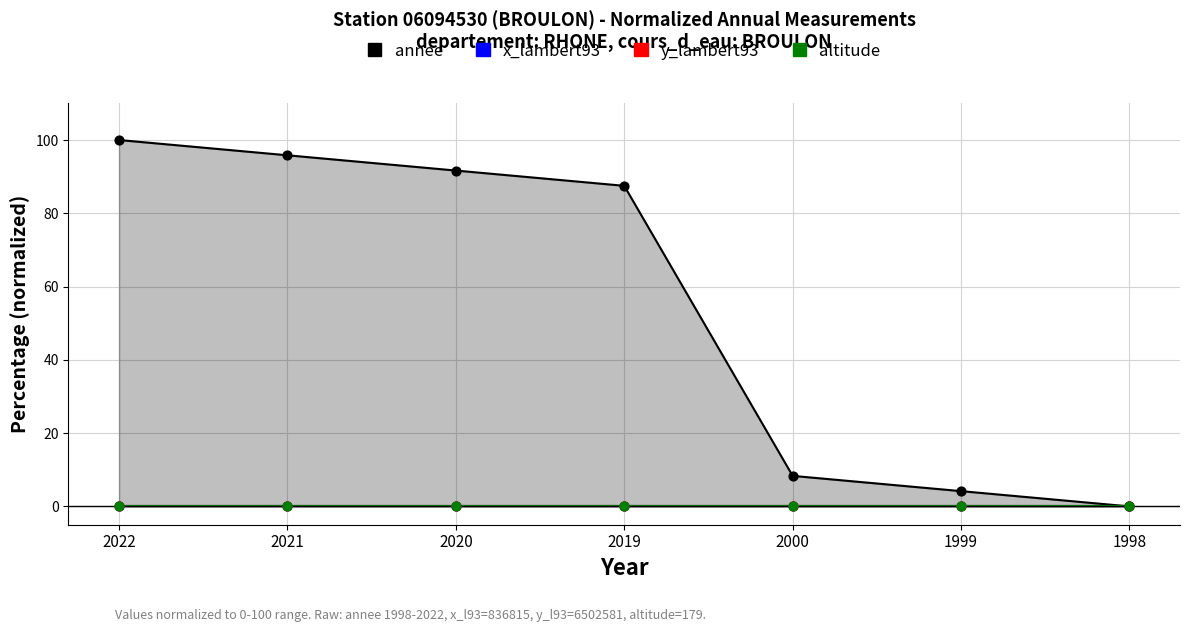

Is the value of altitude at 2019 greater than the value of y_lambert93 at 2022?

No